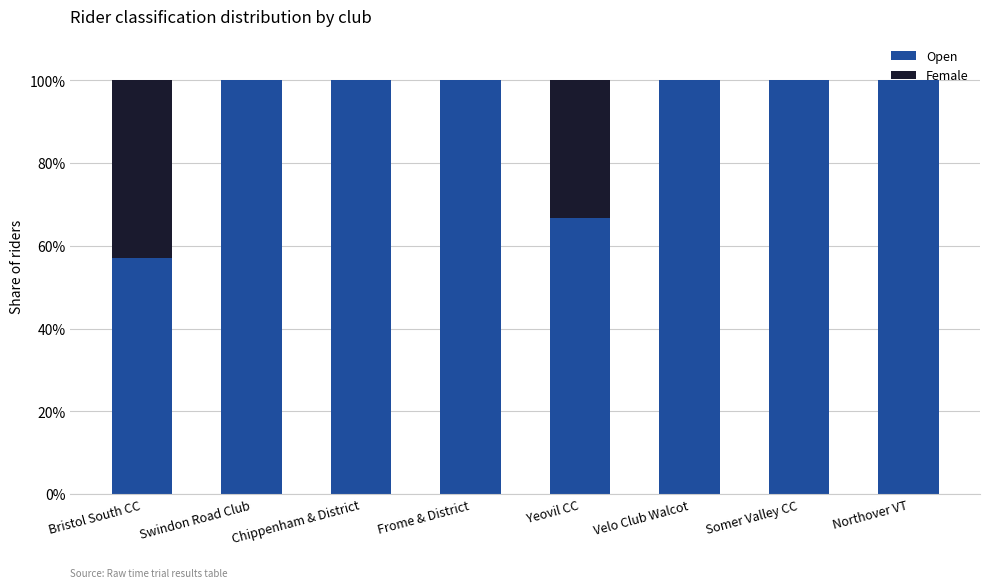

At which label is Open closest to 78?

Yeovil CC